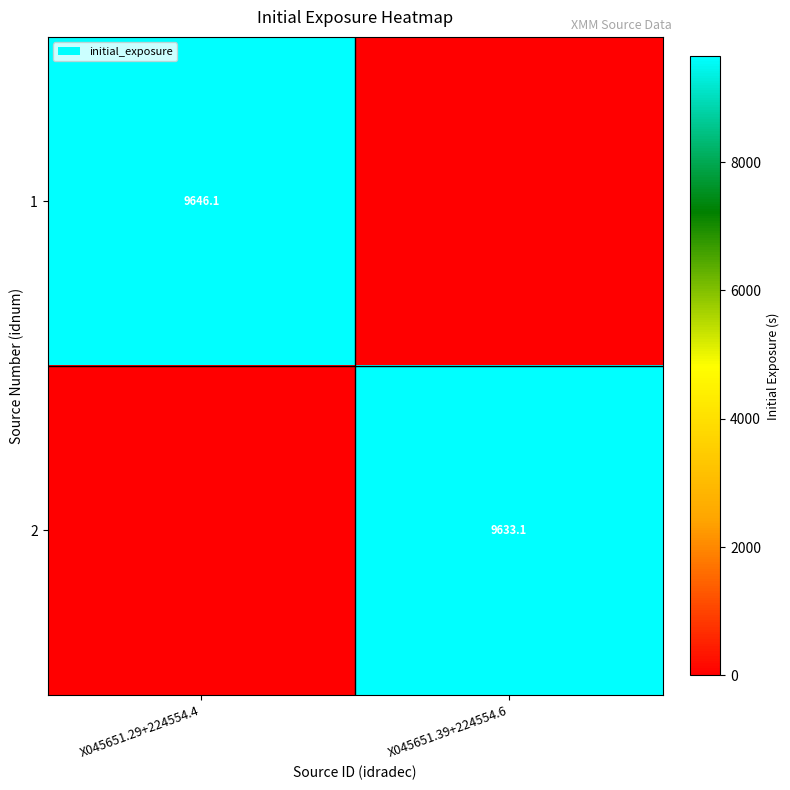

Is it true that 2 equals 15356.8 at X045651.39+224554.6?

False